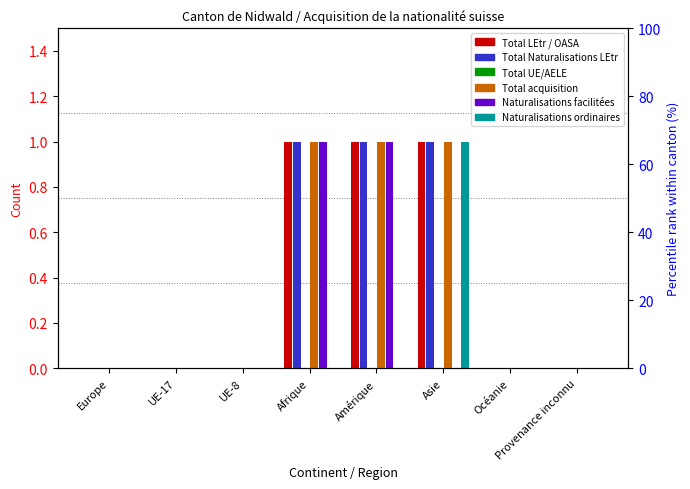

Which series changed the most between Océanie and Provenance inconnu?

Total LEtr / OASA